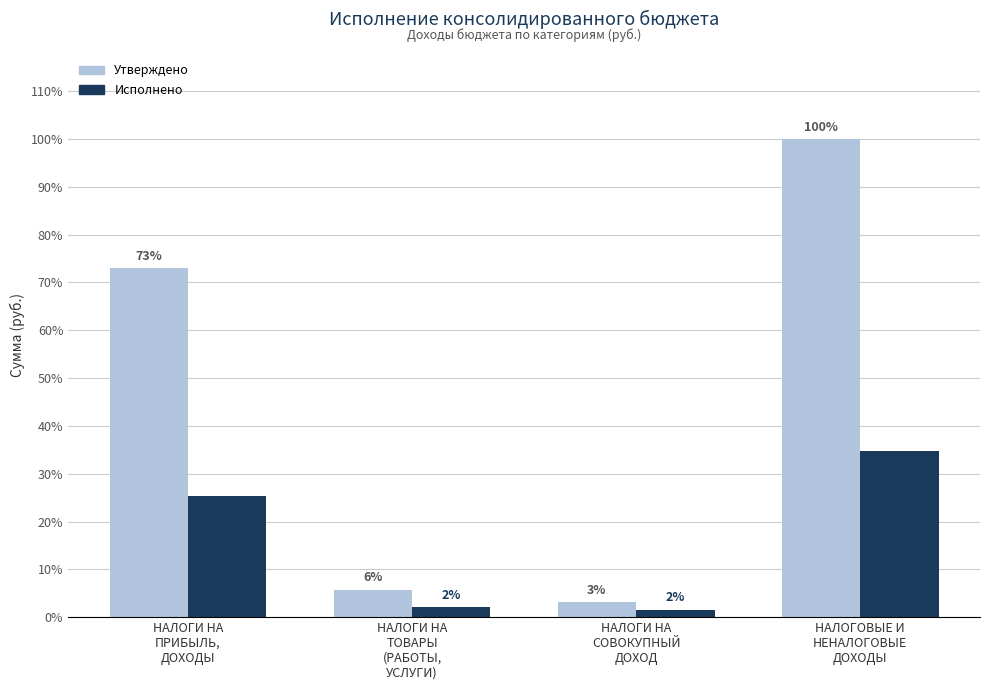

Rank the series by their maximum value, from lowest to highest.

Исполнено, Утверждено